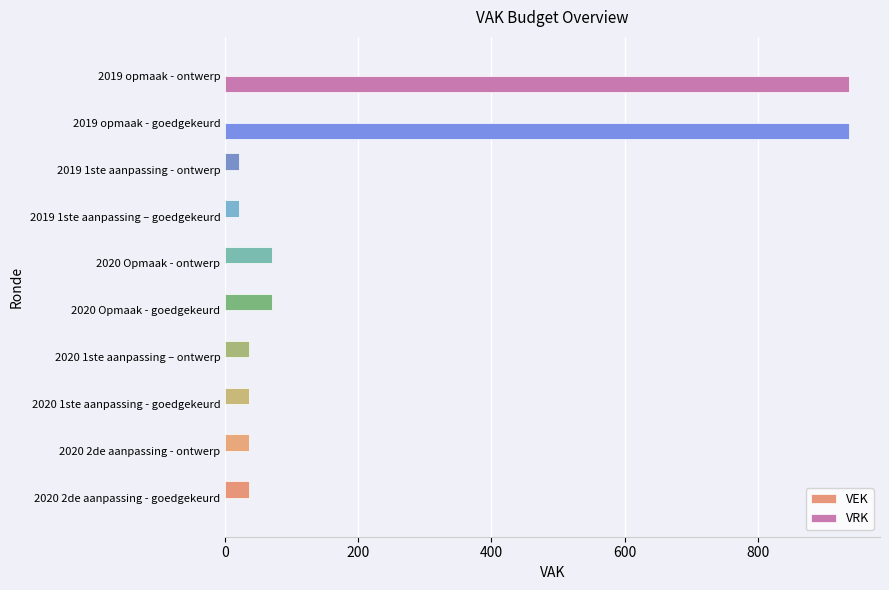

Which series has the largest total across all categories?

VRK